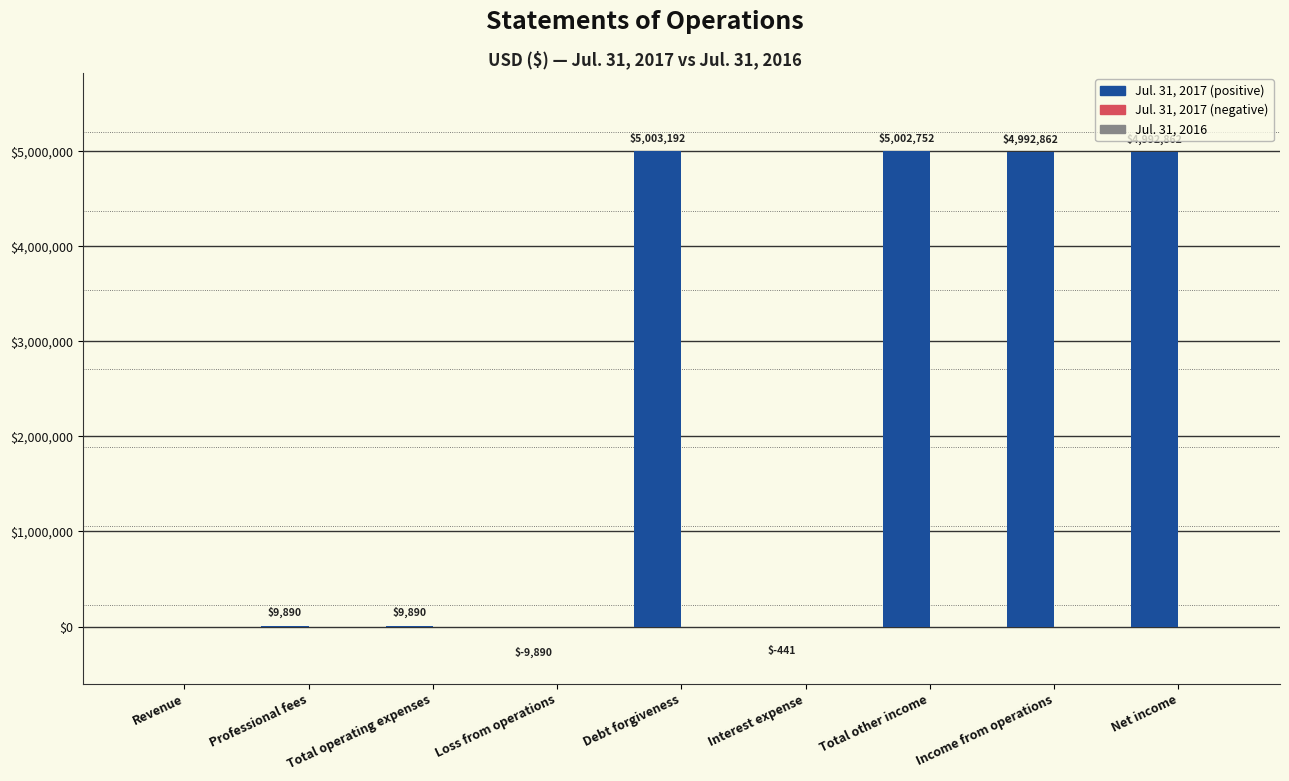

Is it true that the value at Net income is 7709922?

False